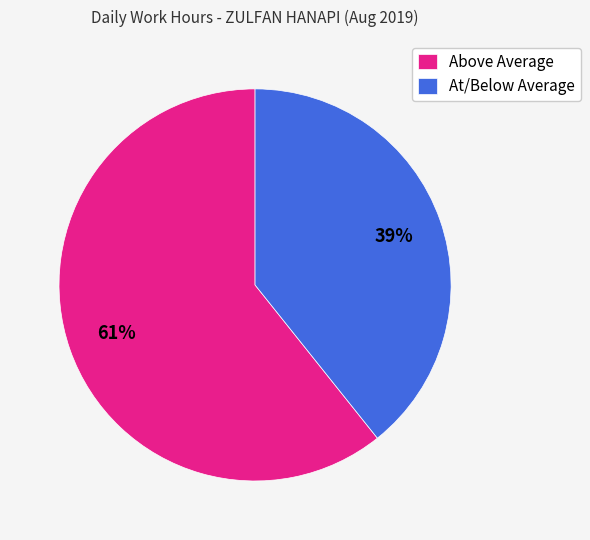

Is it true that At/Below Average is 32% of the pie?

False